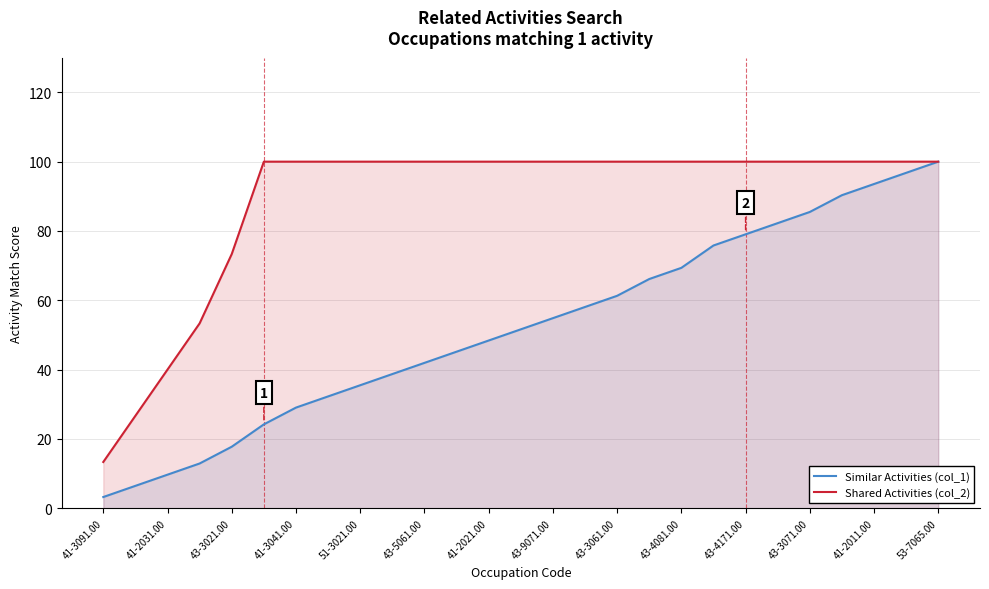

True or false: Similar Activities (col_1) and Shared Activities (col_2) intersect in this chart.

False